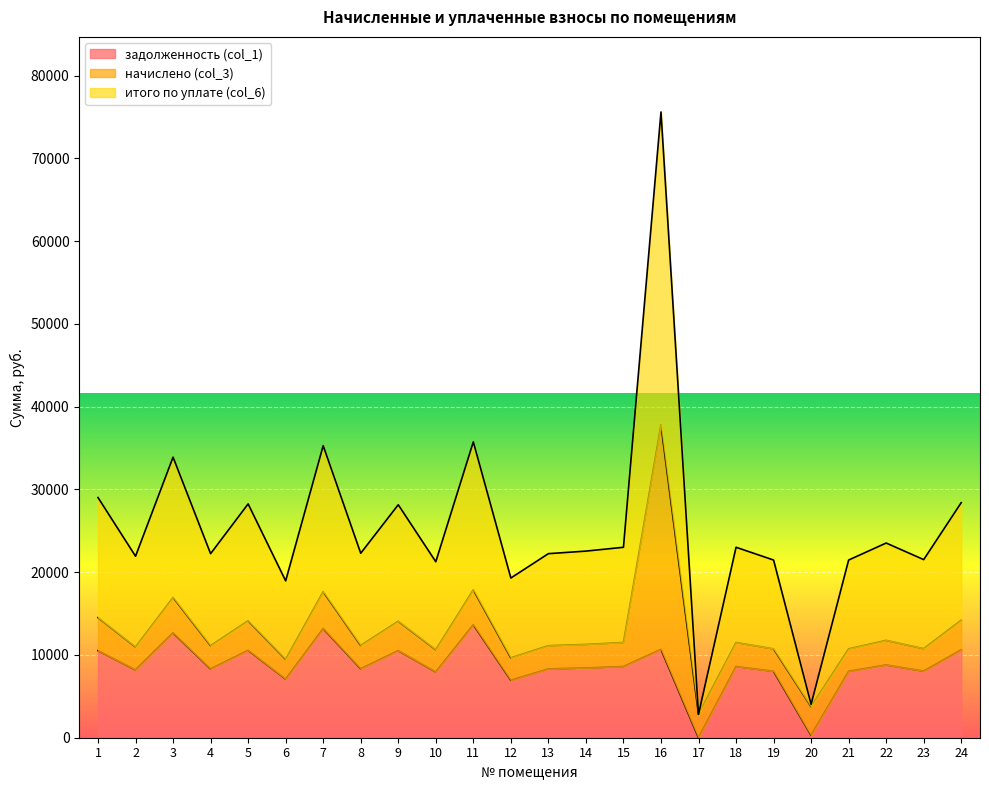

The итого по уплате (col_6) series shows 55049.2 at 11. True or false?

False